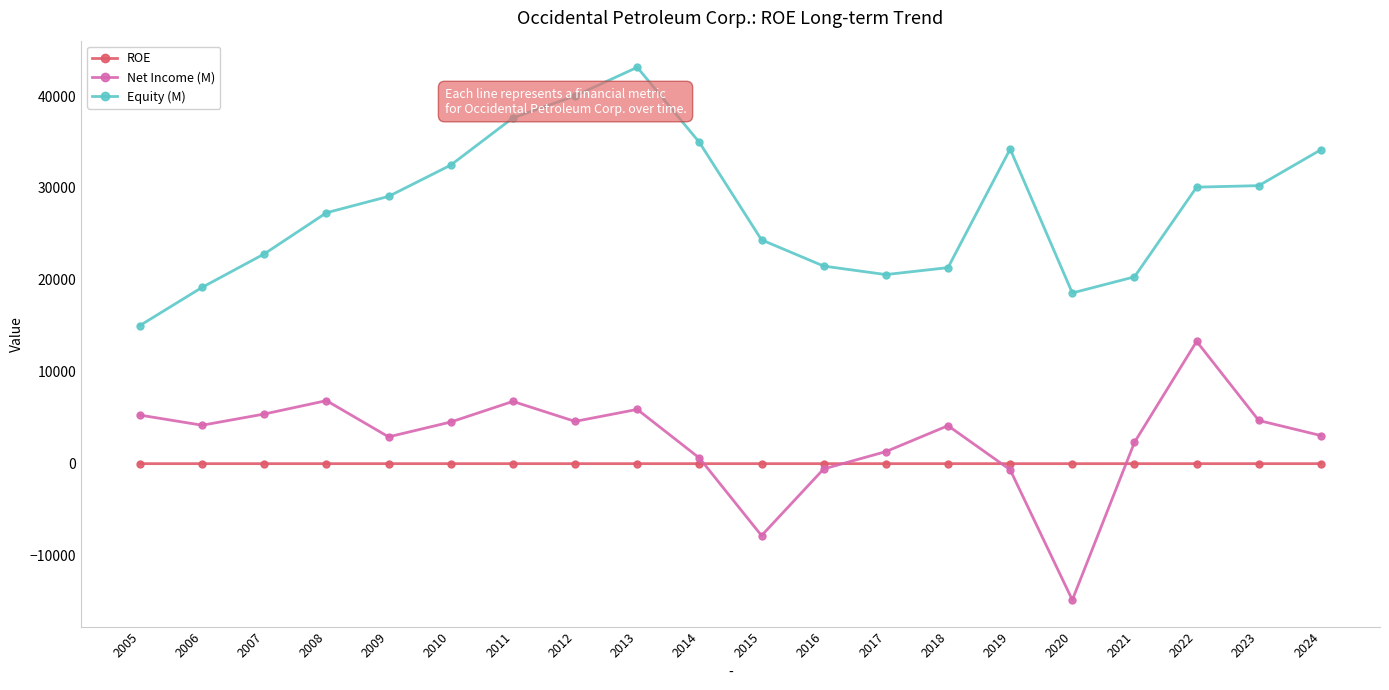

True or false: ROE and Equity (M) intersect in this chart.

False